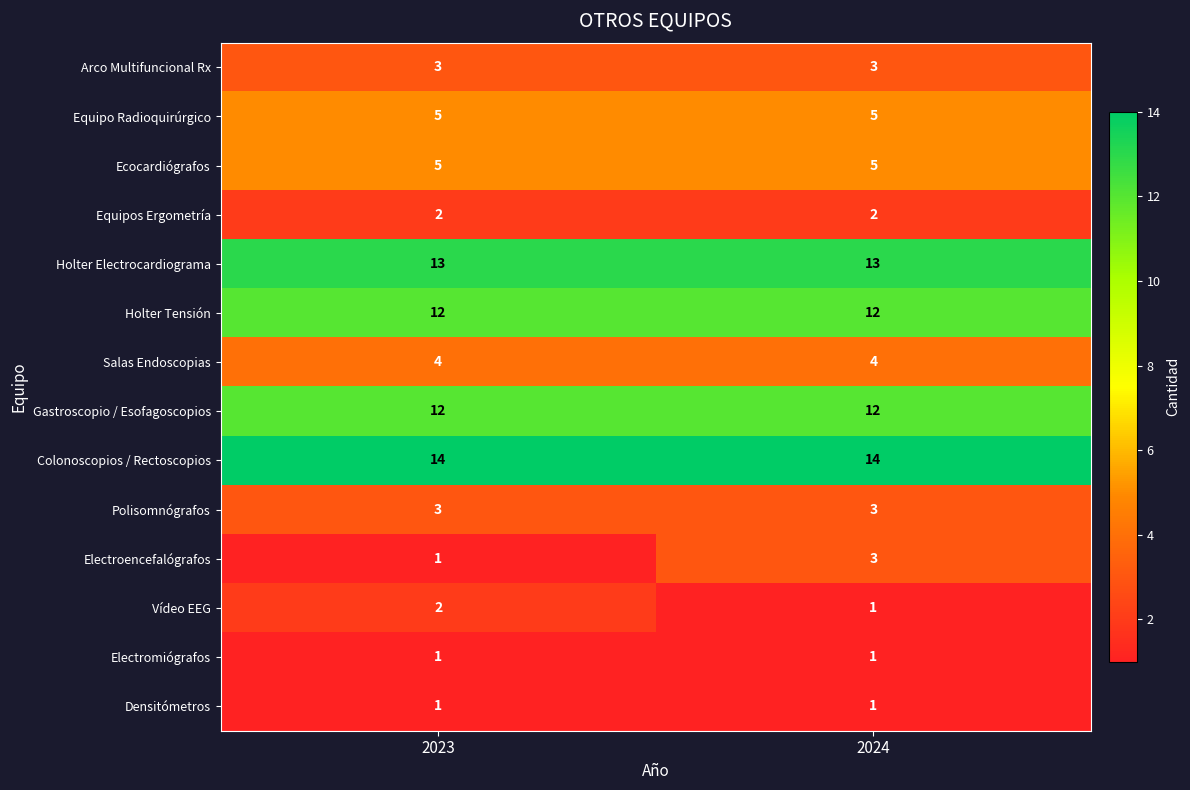

What is the sum of the Holter Tensión values at 2024 and 2023?

24